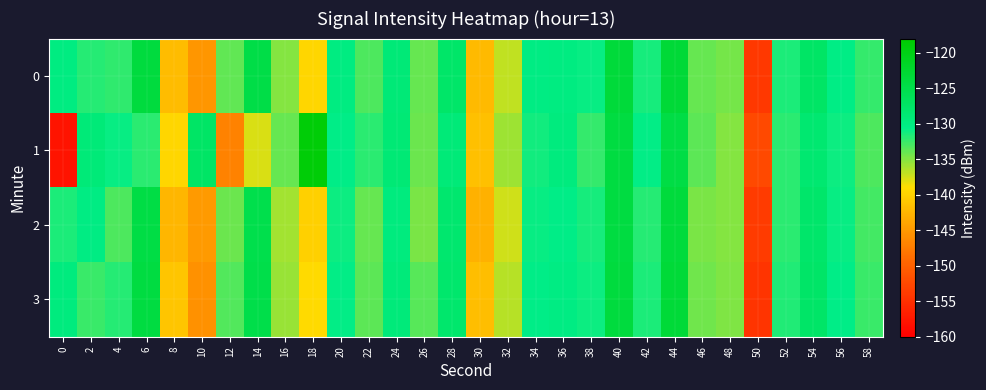

Reading right to left, extract all data points from this chart.

0: 58=-132.3	56=-130.4	54=-127.4	52=-131.5	50=-154.2	48=-134.5	46=-134.1	44=-123.2	42=-131.4	40=-123.5	38=-131.0	36=-130.1	34=-130.2	32=-137.0	30=-142.1	28=-127.7	26=-134.0	24=-129.2	22=-133.2	20=-130.1	18=-139.6	16=-135.0	14=-124.7	12=-133.9	10=-145.2	8=-141.8	6=-123.8	4=-132.2	2=-131.9	0=-130.1
1: 58=-133.2	56=-131.0	54=-128.5	52=-132.1	50=-152.3	48=-135.0	46=-133.6	44=-124.5	42=-130.7	40=-124.1	38=-132.4	36=-129.8	34=-131.2	32=-135.8	30=-141.5	28=-129.3	26=-134.2	24=-128.9	22=-132.1	20=-130.5	18=-118.8	16=-133.9	14=-137.8	12=-146.9	10=-127.4	8=-139.5	6=-132.0	4=-130.9	2=-129.3	0=-158.0
2: 58=-132.8	56=-130.9	54=-127.9	52=-132.0	50=-153.9	48=-135.0	46=-134.6	44=-123.7	42=-131.9	40=-124.1	38=-131.4	36=-130.6	34=-130.8	32=-137.5	30=-142.8	28=-128.3	26=-134.7	24=-129.8	22=-134.0	20=-131.0	18=-140.1	16=-136.0	14=-125.1	12=-134.2	10=-144.8	8=-142.3	6=-124.5	4=-133.1	2=-130.2	0=-131.5
3: 58=-132.6	56=-130.6	54=-127.6	52=-131.7	50=-154.5	48=-134.8	46=-134.3	44=-123.4	42=-131.6	40=-123.8	38=-131.1	36=-130.2	34=-130.5	32=-136.7	30=-141.7	28=-128.1	26=-133.5	24=-129.4	22=-133.6	20=-130.7	18=-139.2	16=-135.6	14=-124.9	12=-133.4	10=-145.7	8=-141.1	6=-124.2	4=-131.8	2=-132.5	0=-129.8